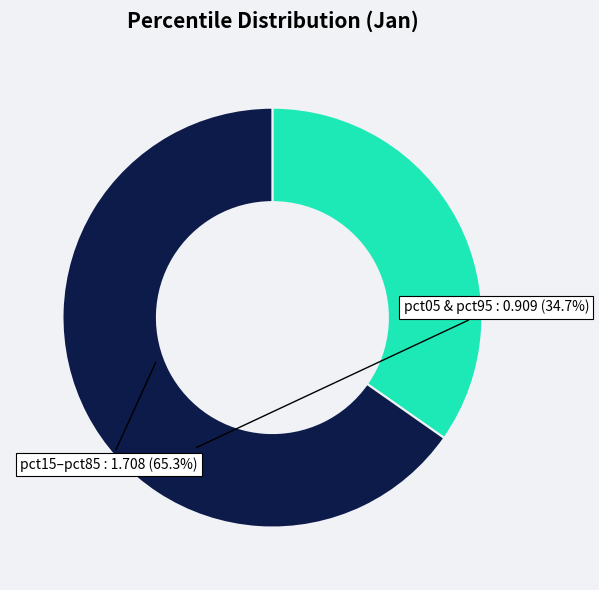

Is there any slice that represents more than half of the pie?

Yes